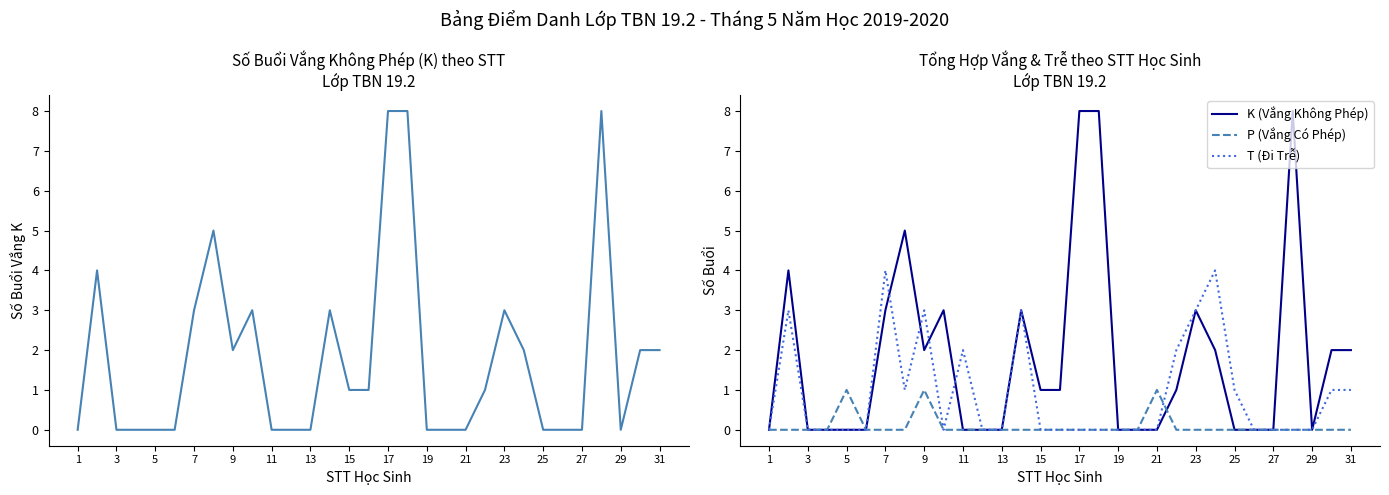

What is the difference between the maximum and second lowest values in the K (Vắng Không Phép) series?

8